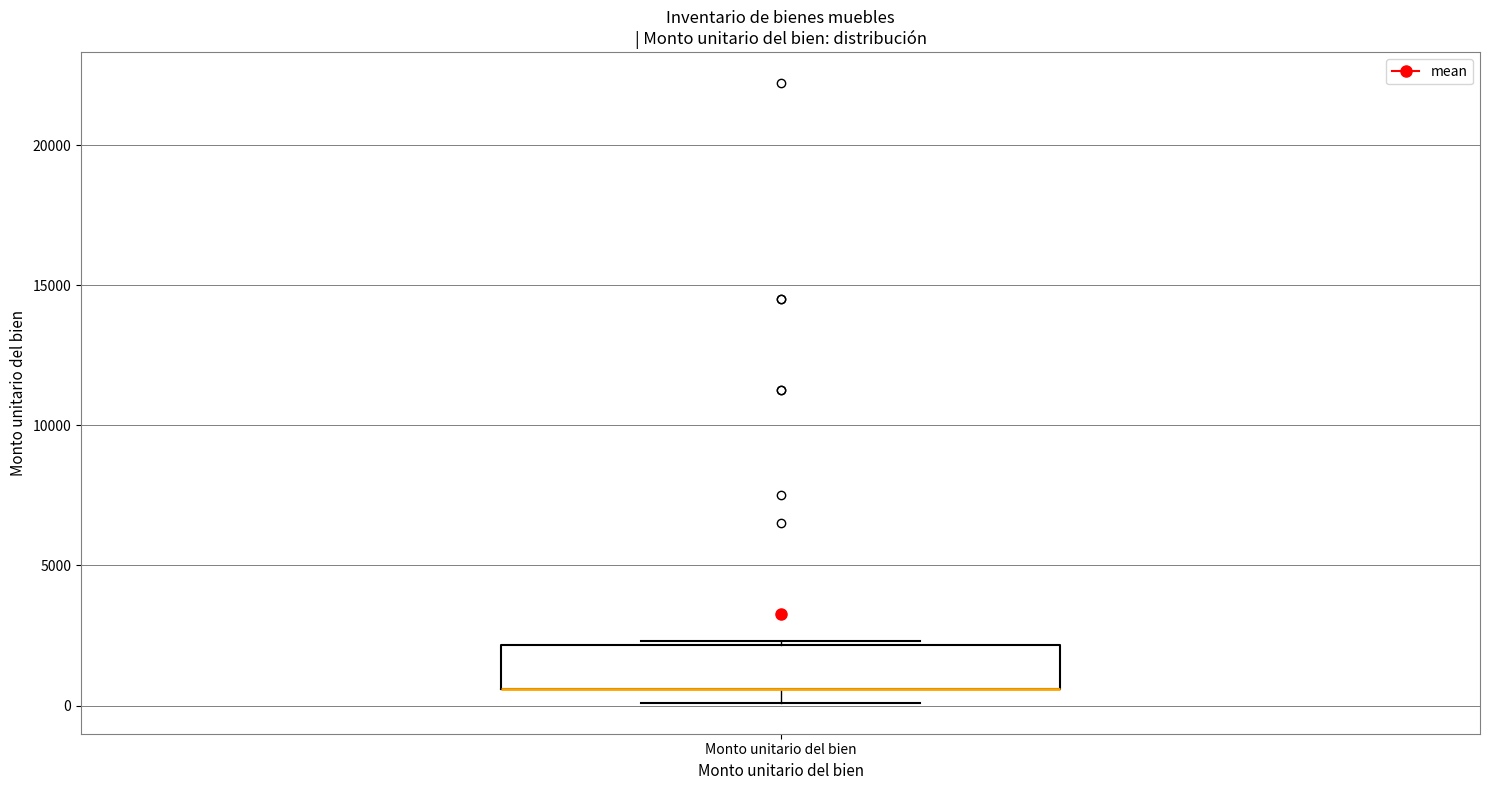

Where is the lower edge of the box for Monto unitario del bien on the y-axis? The values are not printed on the chart, so give them approximately, as read against the axis.

500